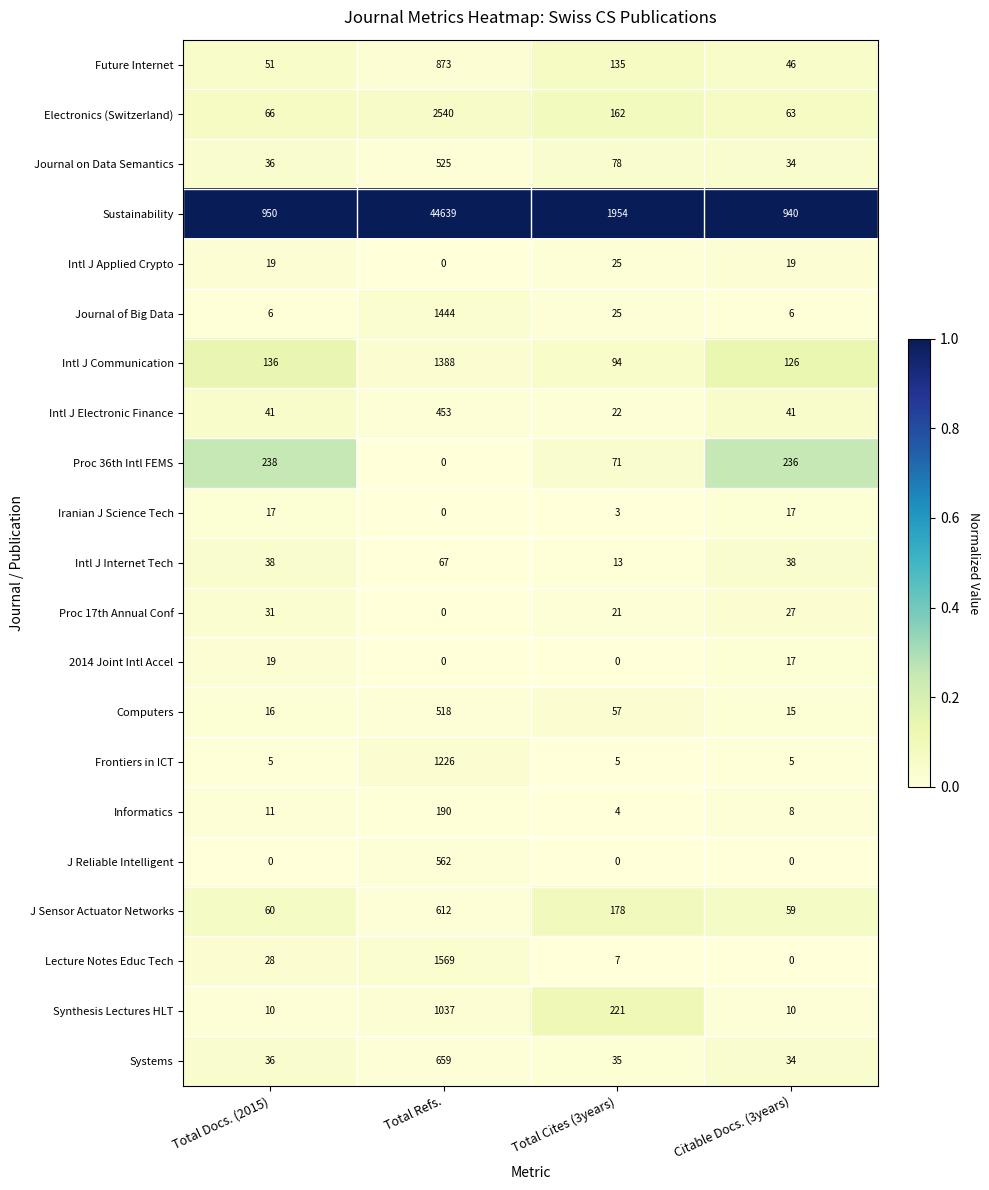

True or false: Iranian J Science Tech has a value of 10 at Total Refs..

False